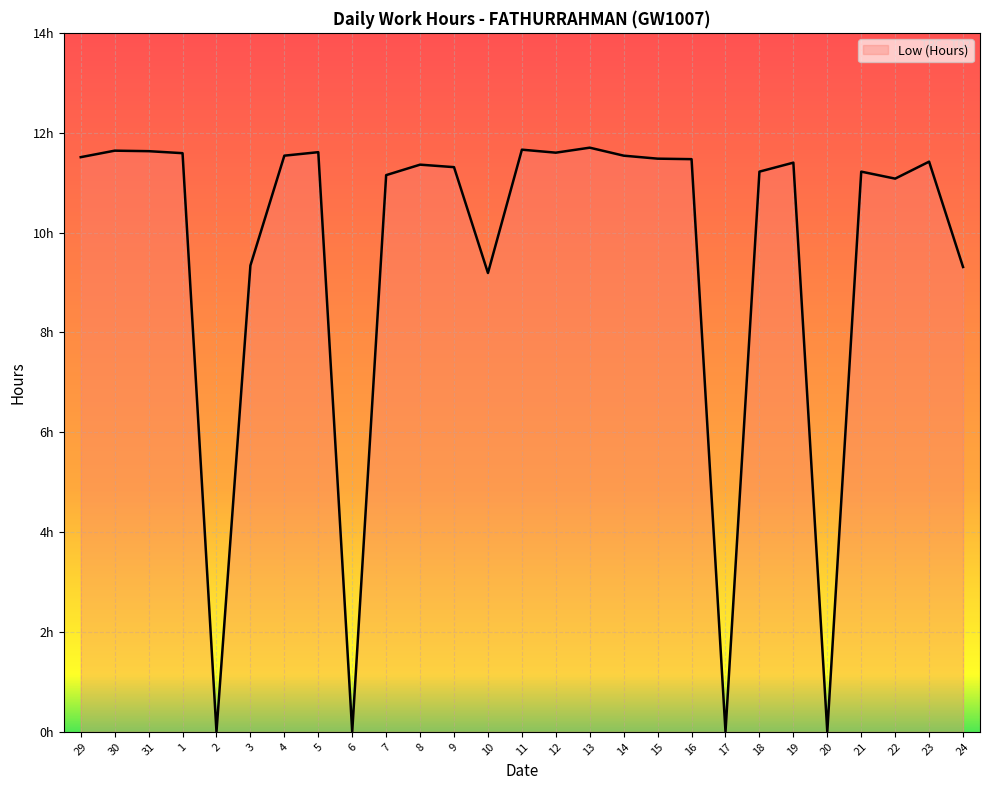

Rank the categories by value from lowest to highest.

2, 6, 17, 20, 10, 24, 3, 22, 7, 18, 21, 9, 8, 19, 23, 16, 15, 29, 4, 14, 1, 12, 5, 31, 30, 11, 13